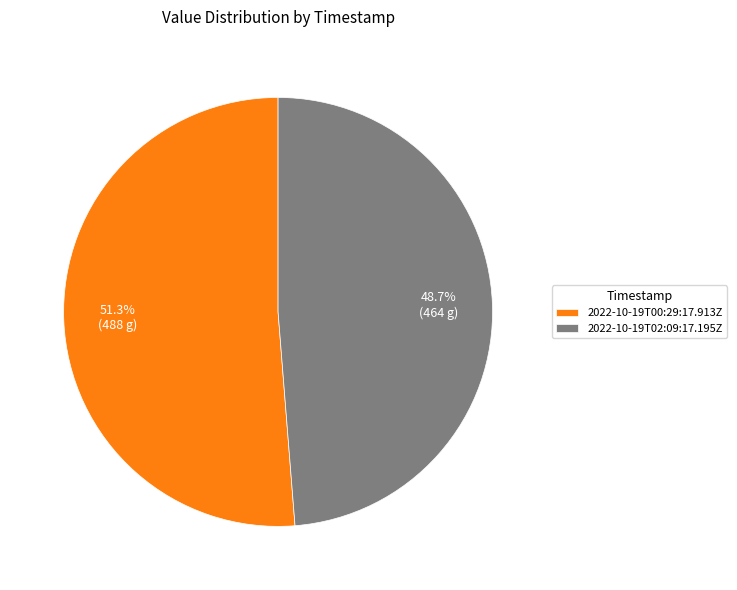

Between 2022-10-19T00:29:17.913Z and 2022-10-19T02:09:17.195Z, which is larger?

2022-10-19T00:29:17.913Z